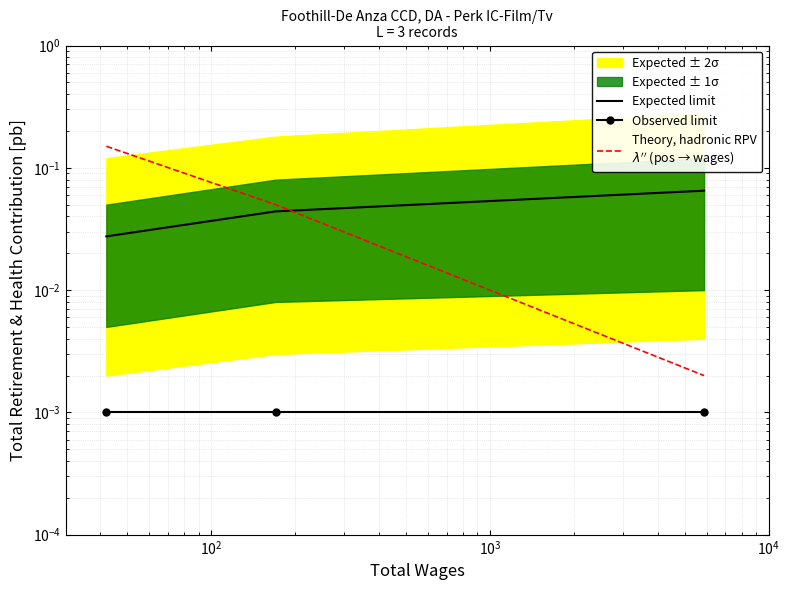

Which series has the largest total across all categories?

Theory, hadronic RPV
$\lambda''$ (pos → wages)